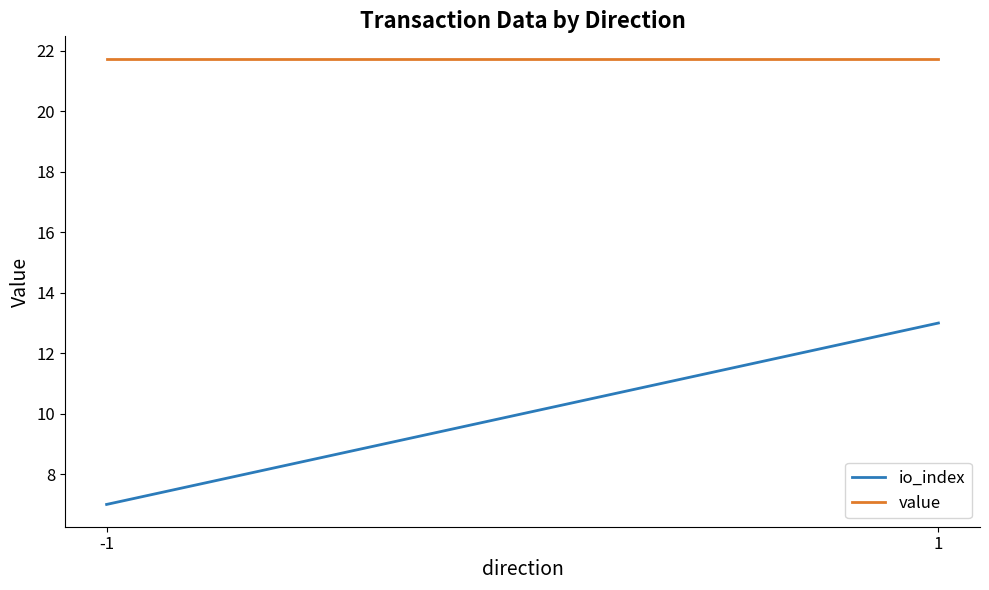

Reading left to right, transcribe all the data shown in this chart.

io_index: -1=7.0	1=13.0
value: -1=21.7	1=21.7